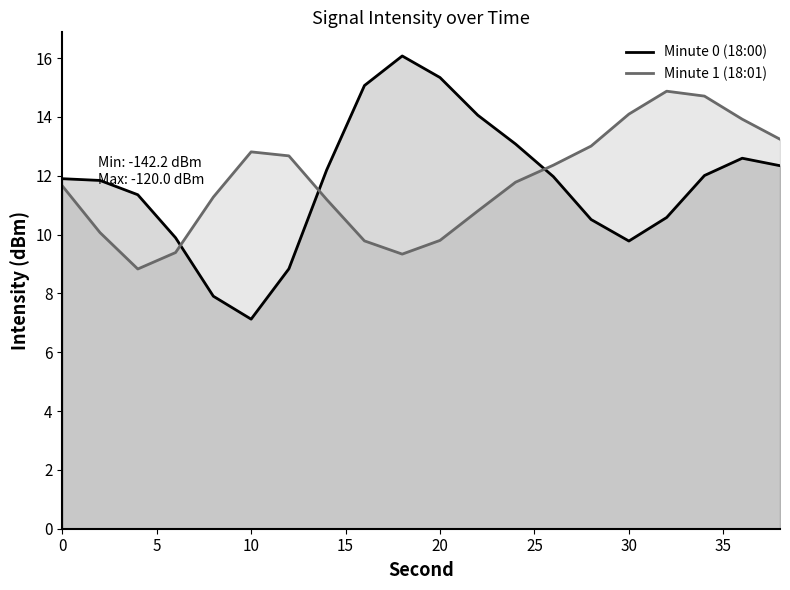

Is it true that Minute 1 (18:01) equals 16.8 at 0?

False